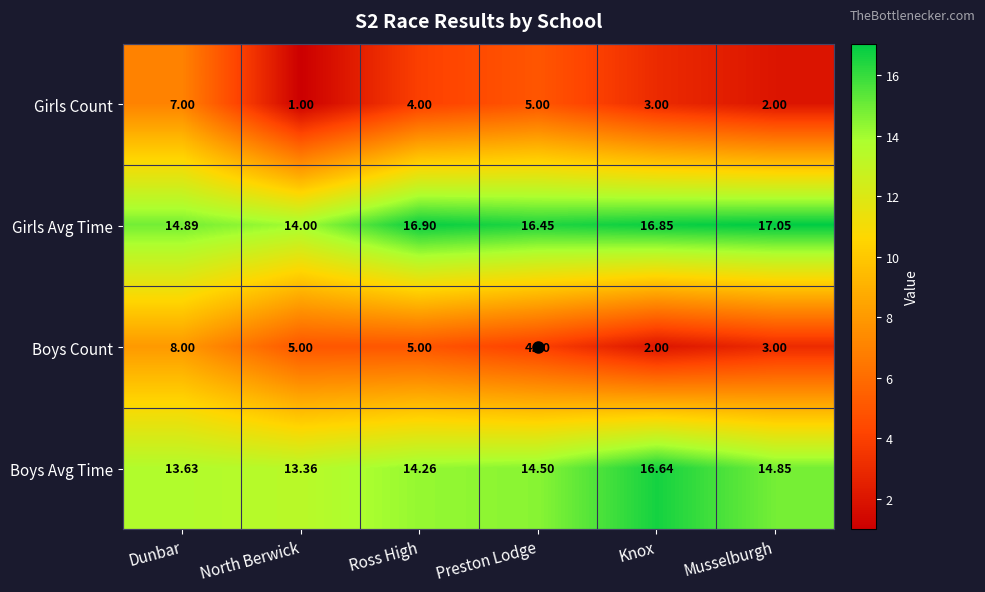

Which series has the largest total across all categories?

Girls Avg Time